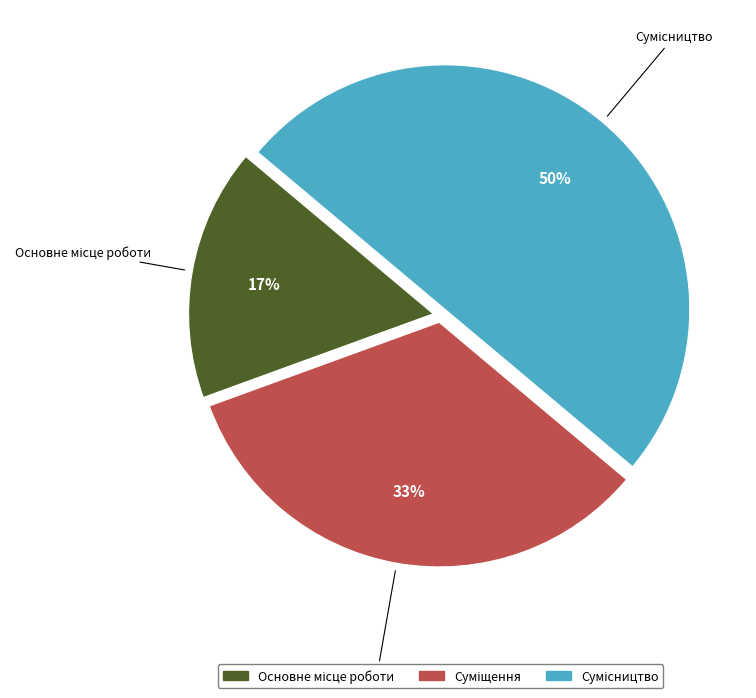

How many segments does this pie chart have?

3